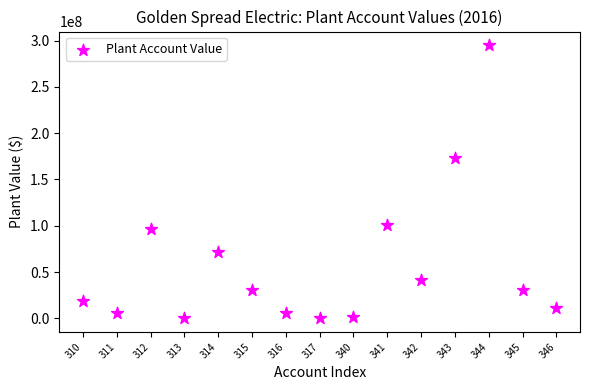

What Y value in the scatter plot is closest to 147476212?

172999754